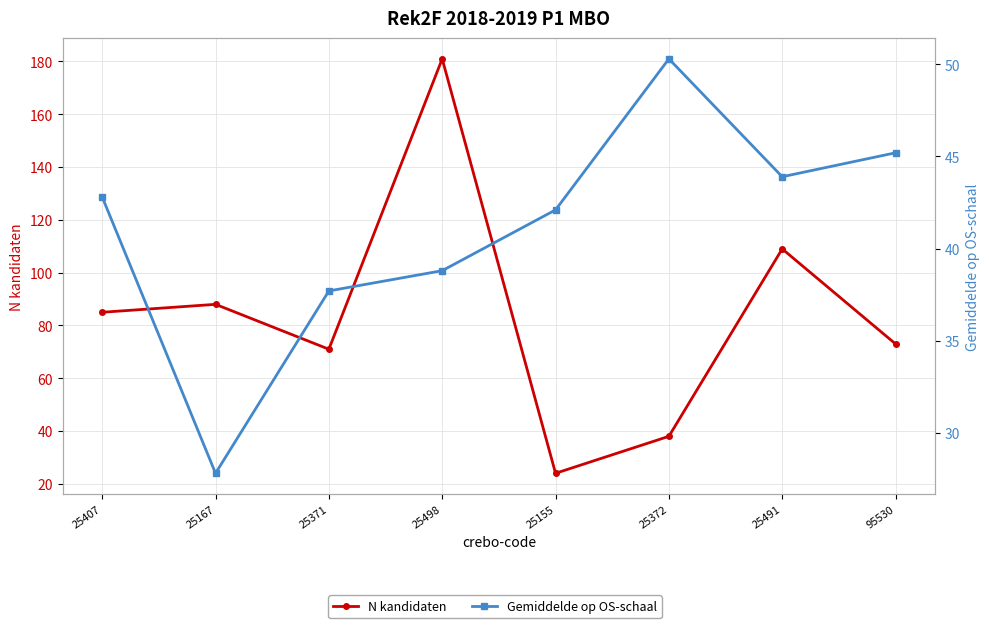

At which category does N kandidaten reach its first local valley?

25371